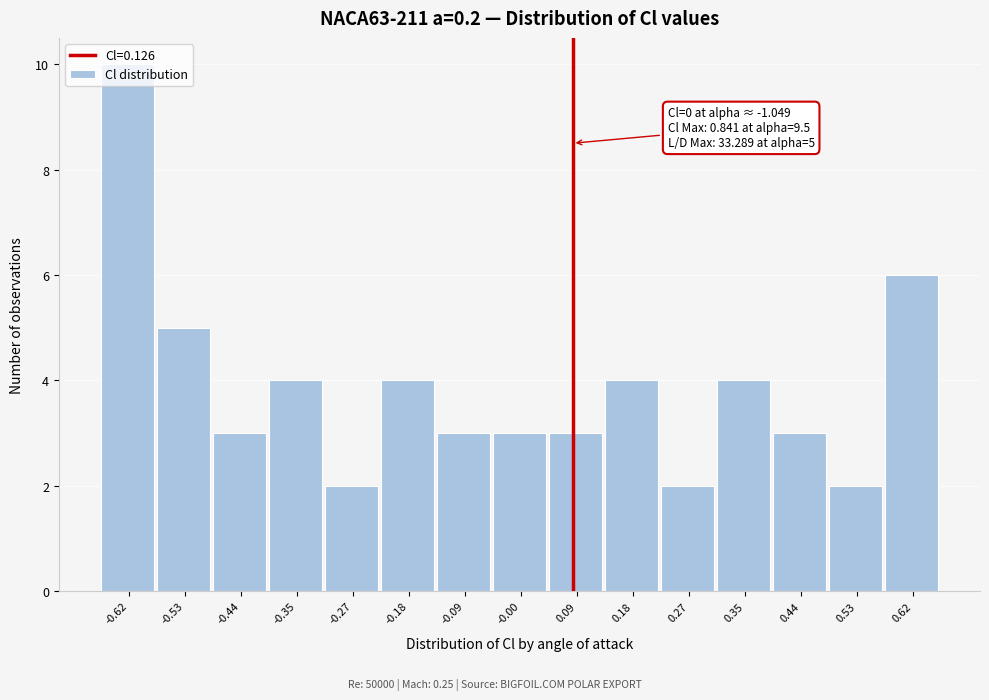

What is the difference between the maximum and minimum values?

8